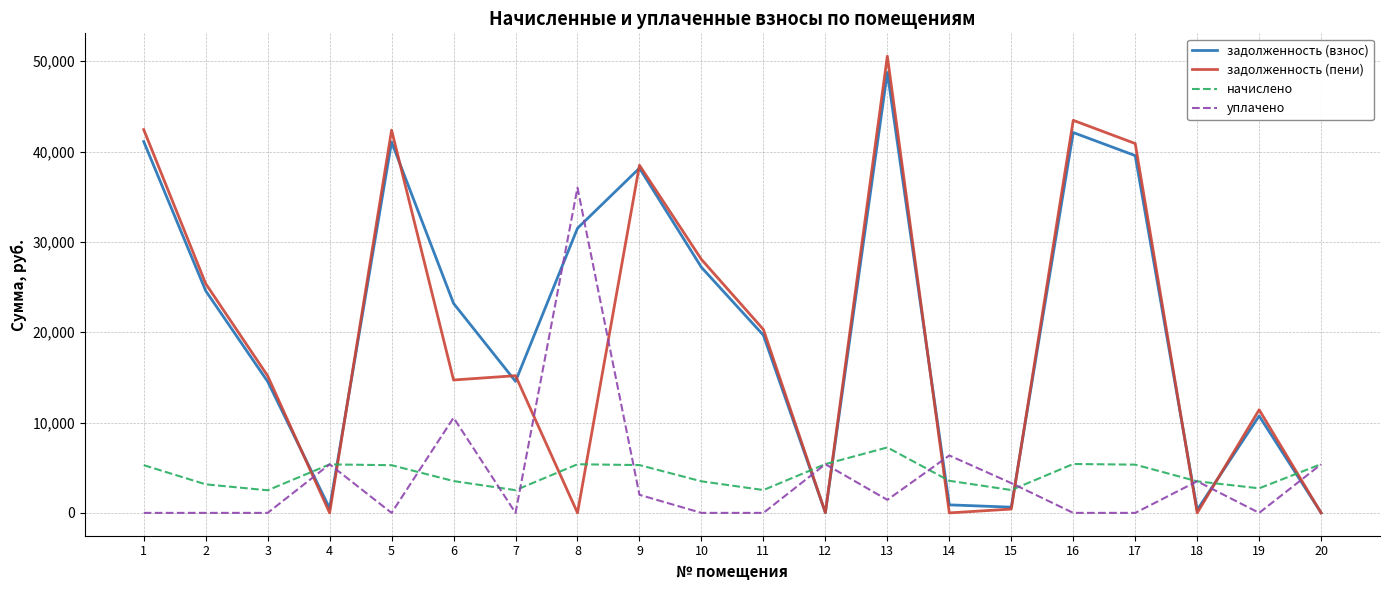

How many intersections are there between задолженность (взнос) and начислено?

9